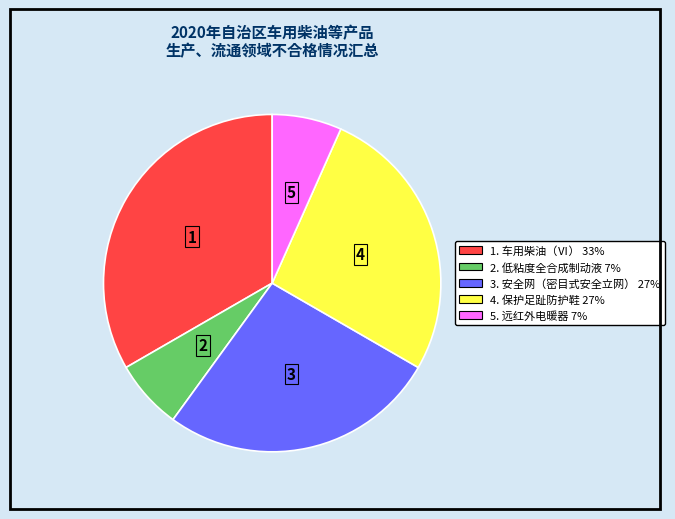

Is it true that 4. 保护足趾防护鞋 27% is 27% of the pie?

True